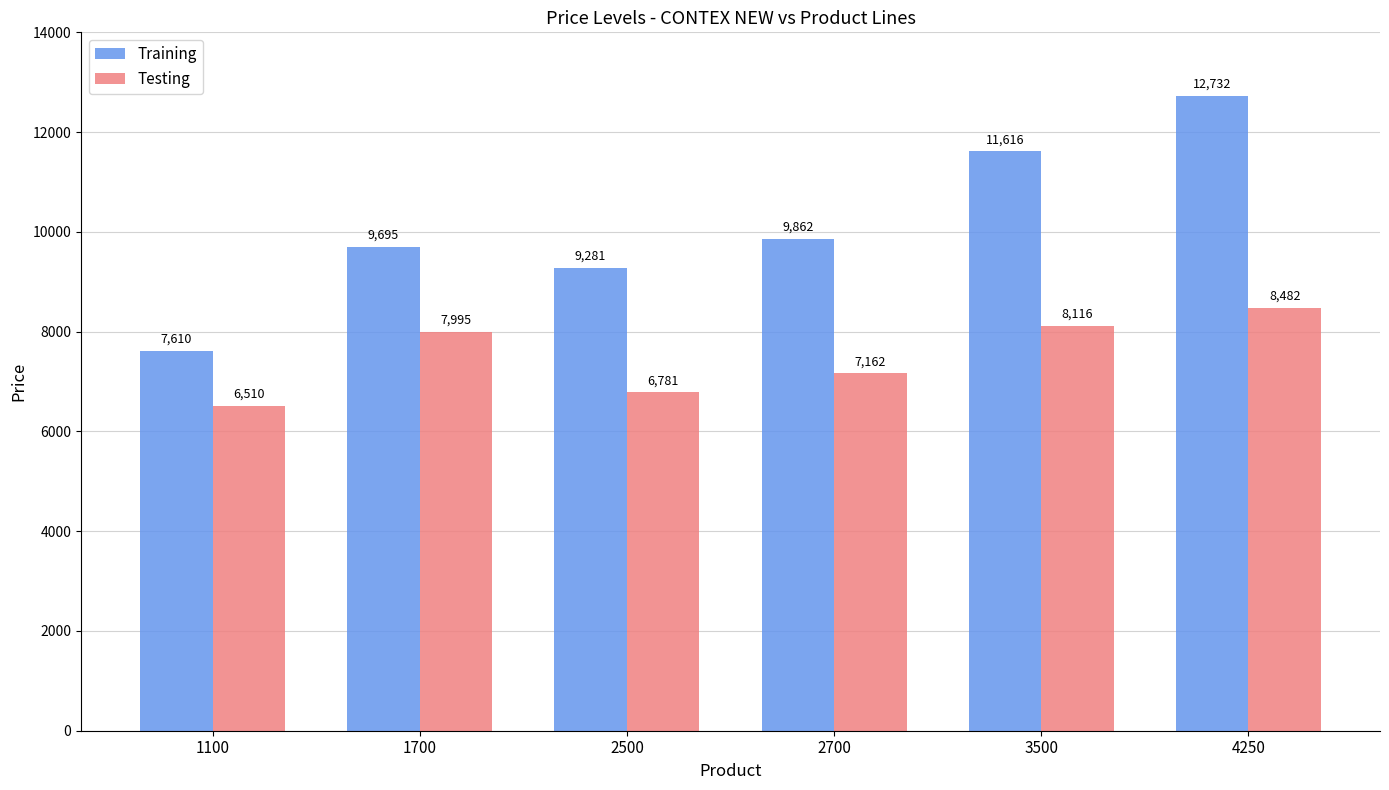

Is it true that Testing equals 9437 at 2700?

False